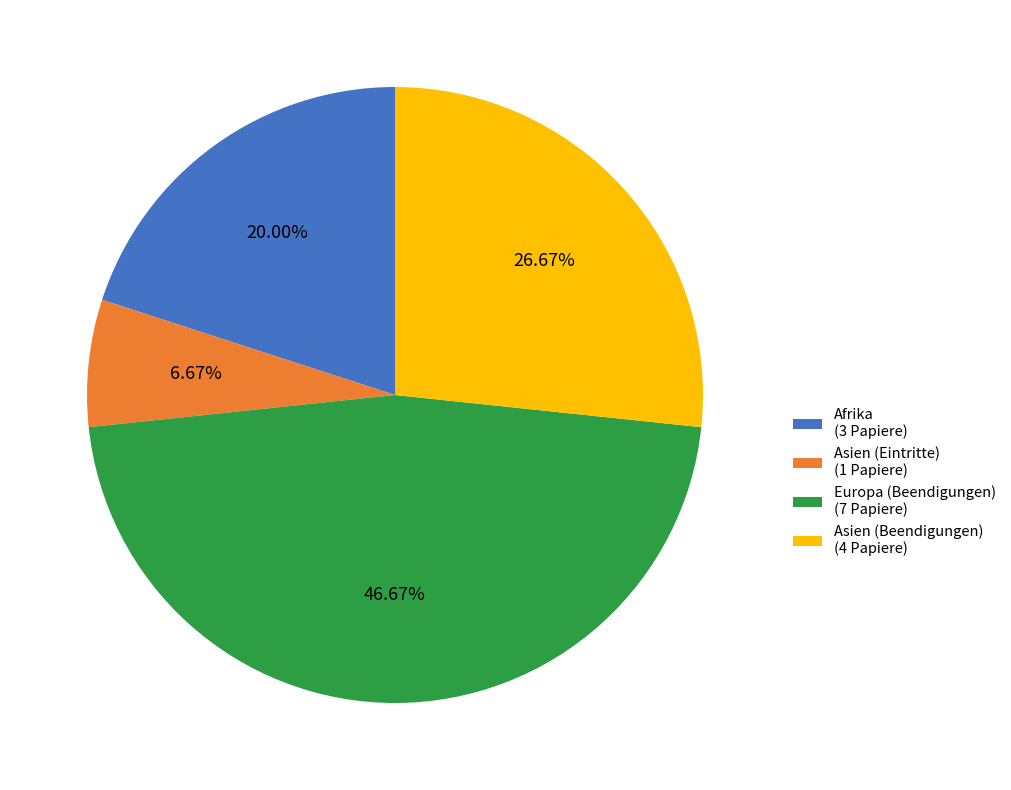

Combined, do Europa (Beendigungen) (7 Papiere) and Asien (Beendigungen) (4 Papiere) account for over 50%?

Yes